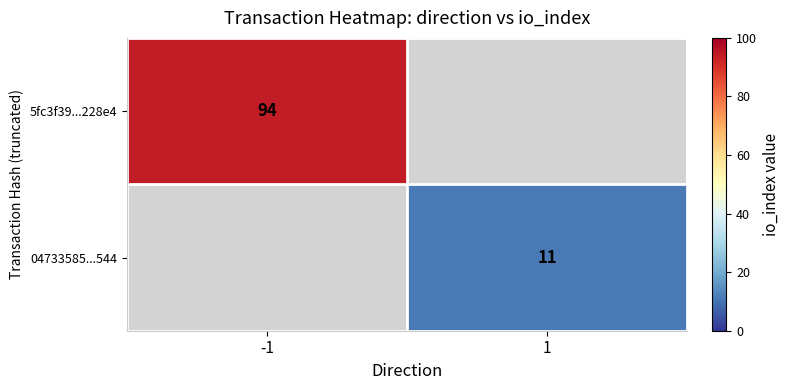

True or false: 04733585...544 has a value of 11 at 1.

True